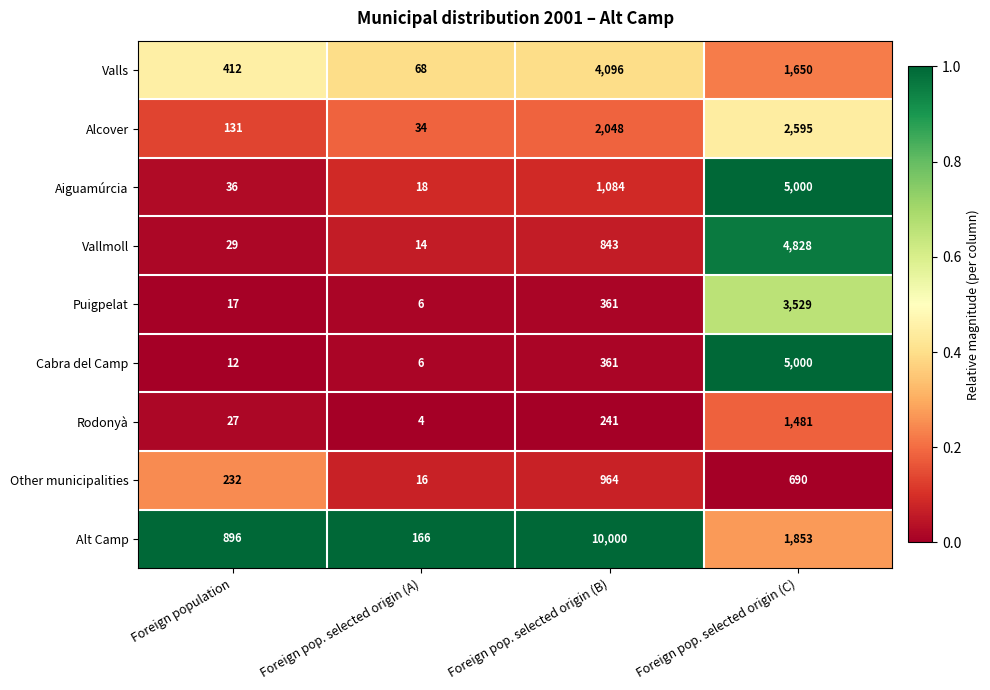

Is the value of Vallmoll at Foreign pop. selected origin (C) greater than the value of Valls at Foreign pop. selected origin (C)?

Yes